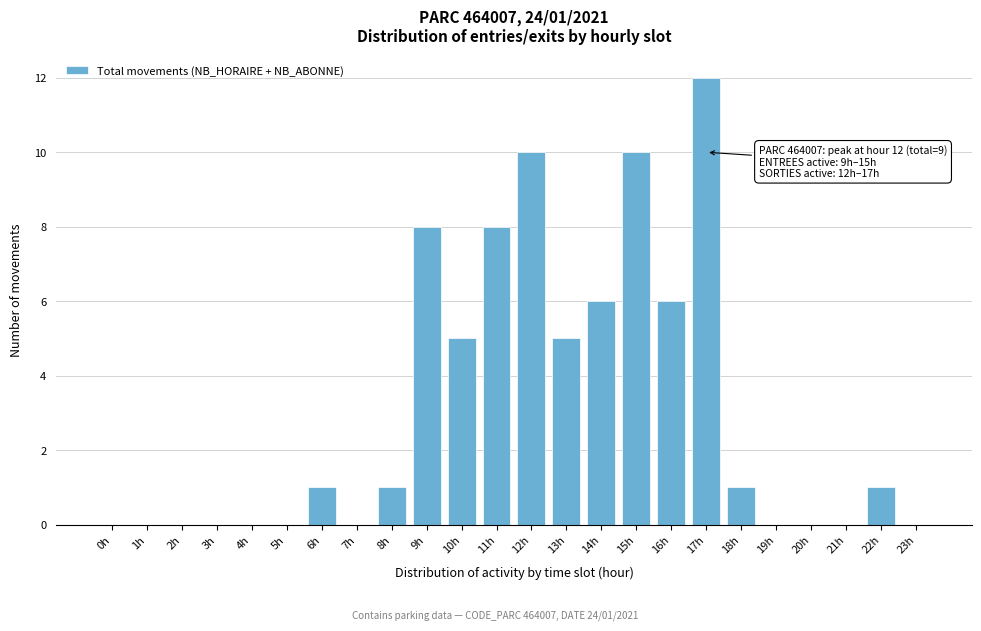

Reading left to right, list all the values displayed in this chart.

0h=0	1h=0	2h=0	3h=0	4h=0	5h=0	6h=1	7h=0	8h=1	9h=8	10h=5	11h=8	12h=10	13h=5	14h=6	15h=10	16h=6	17h=12	18h=1	19h=0	20h=0	21h=0	22h=1	23h=0